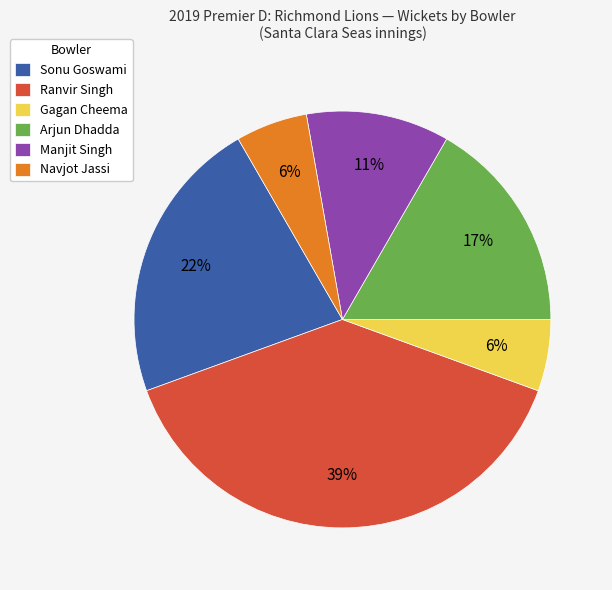

Which category has the biggest portion of the pie?

Ranvir Singh